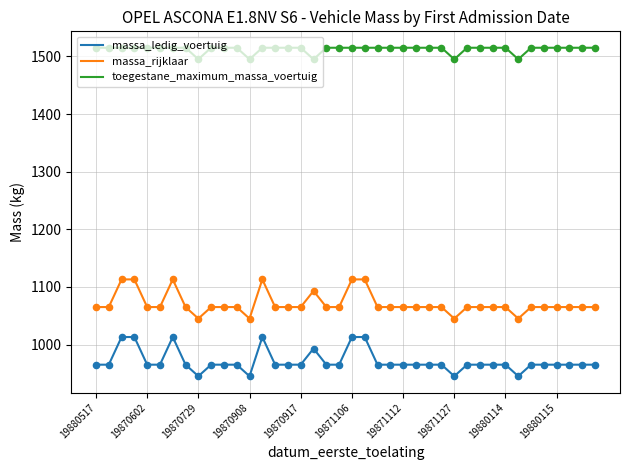

At how many categories does at least one series exceed 1460?

40